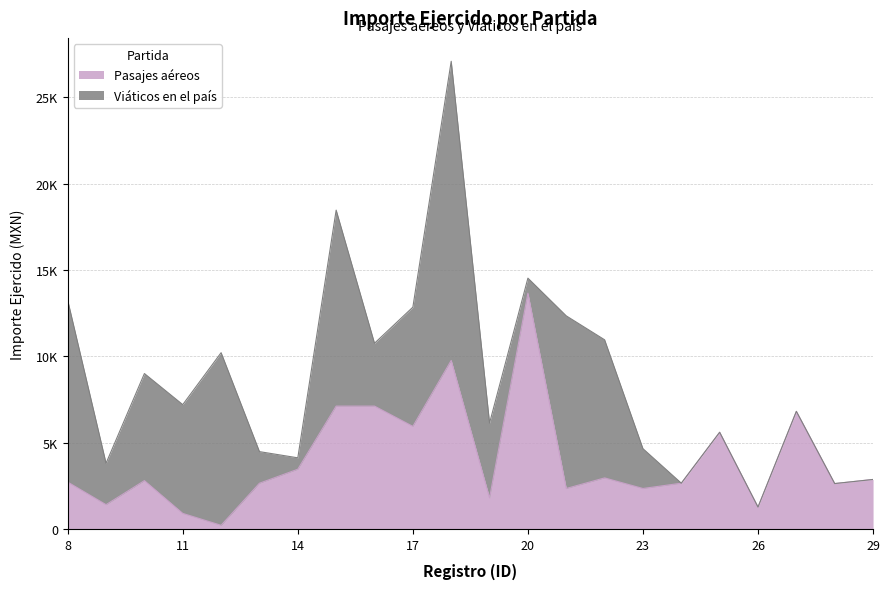

Is it true that the value at 27 is 4609.9?

False